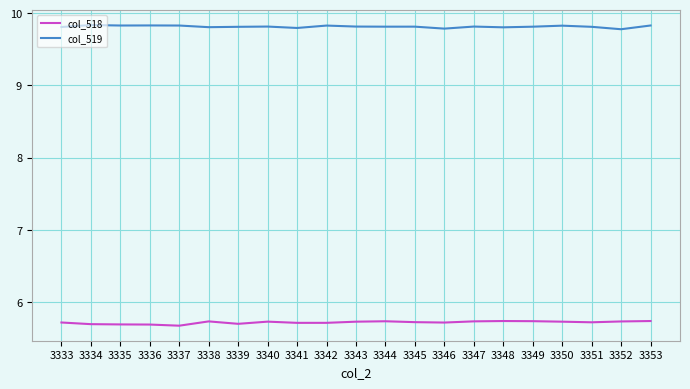

Is the value of col_519 at 3351 greater than the value of col_518 at 3353?

Yes